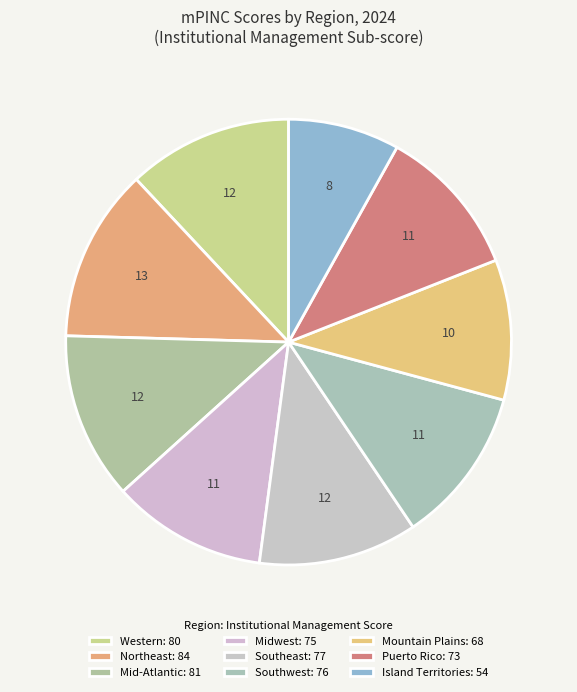

What is the total percentage of Island Territories and Puerto Rico?

19.0%